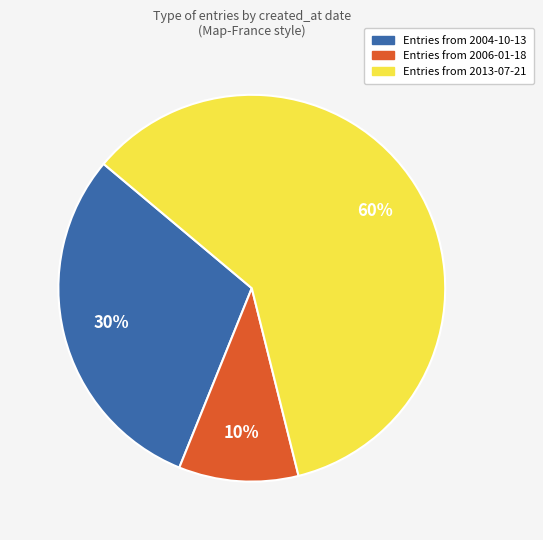

Is there a majority slice in this chart?

Yes